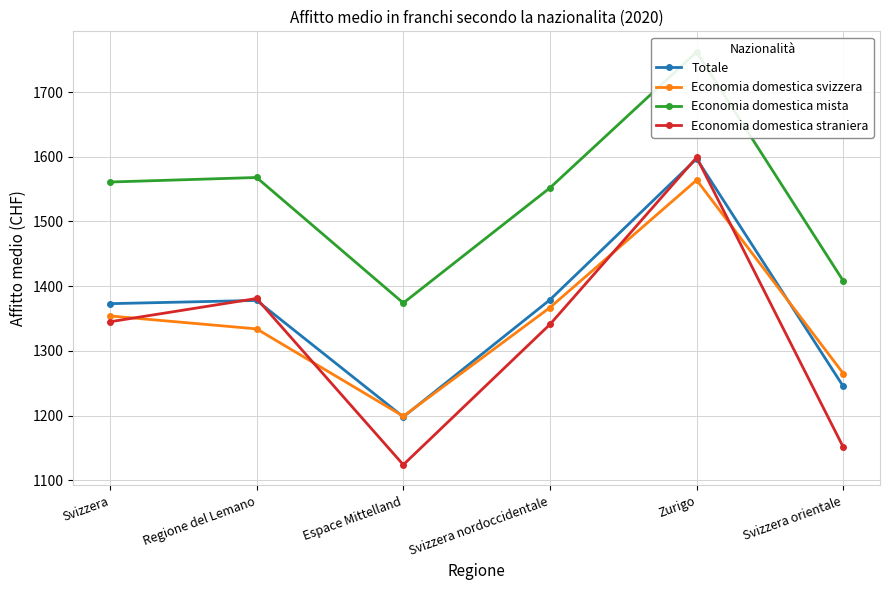

What position from the right is Svizzera nordoccidentale?

3